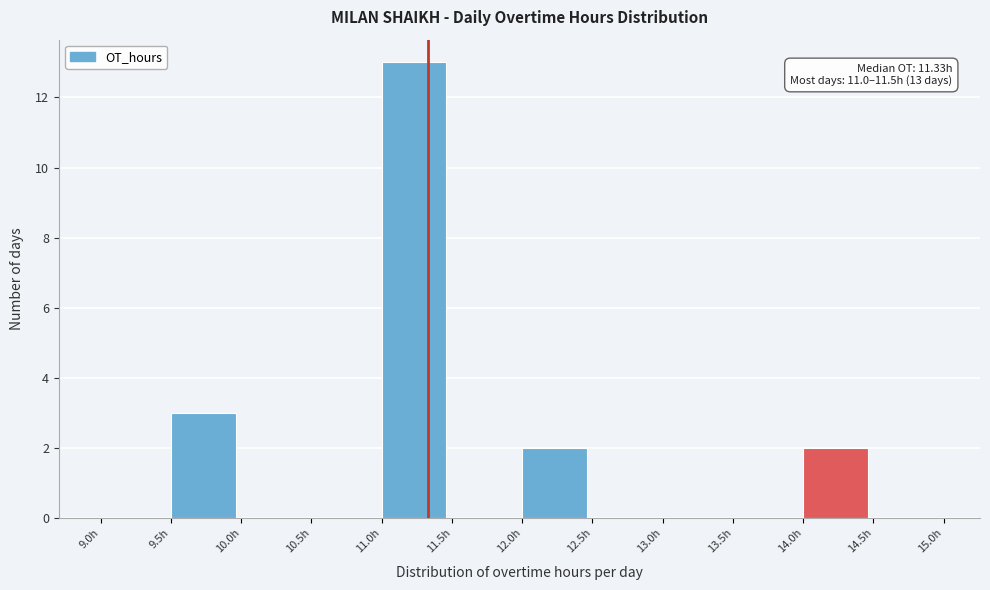

Which range on the x-axis has the tallest bar?

11.0 to 11.5